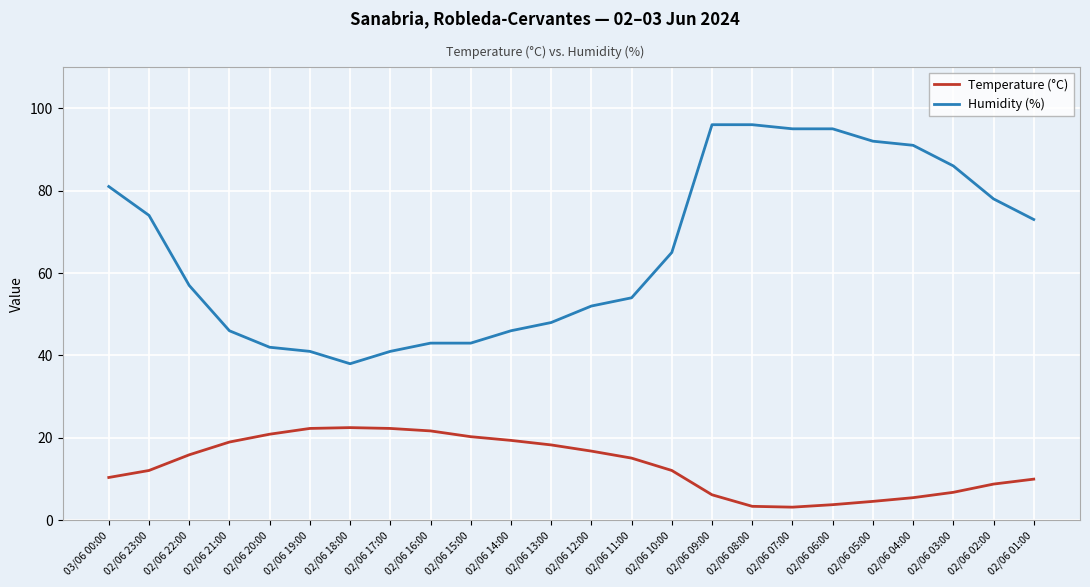

What are all the series names shown in the legend?

Temperature (°C), Humidity (%)